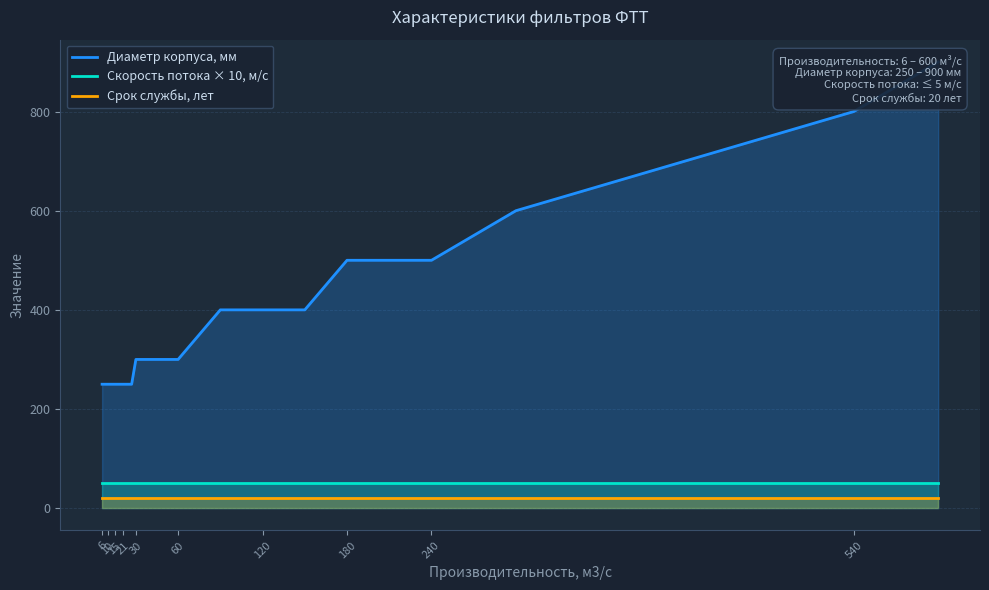

Is it true that Скорость потока × 10, м/с equals 50 at 6?

True